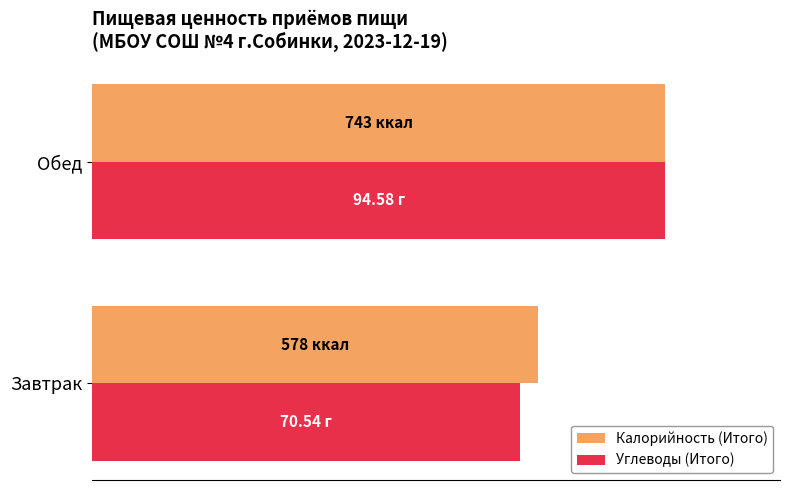

Which series has the largest range (max minus min)?

Углеводы (Итого)